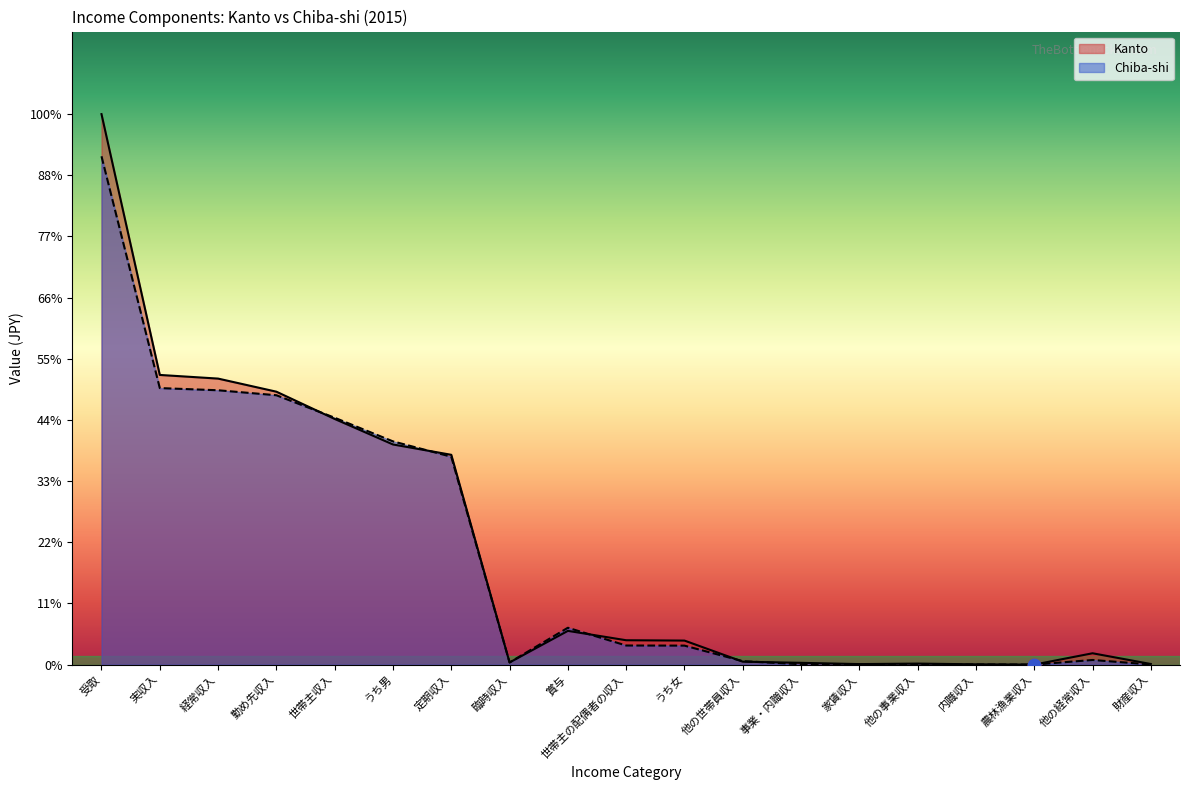

Which series contains the highest Y value?

Kanto